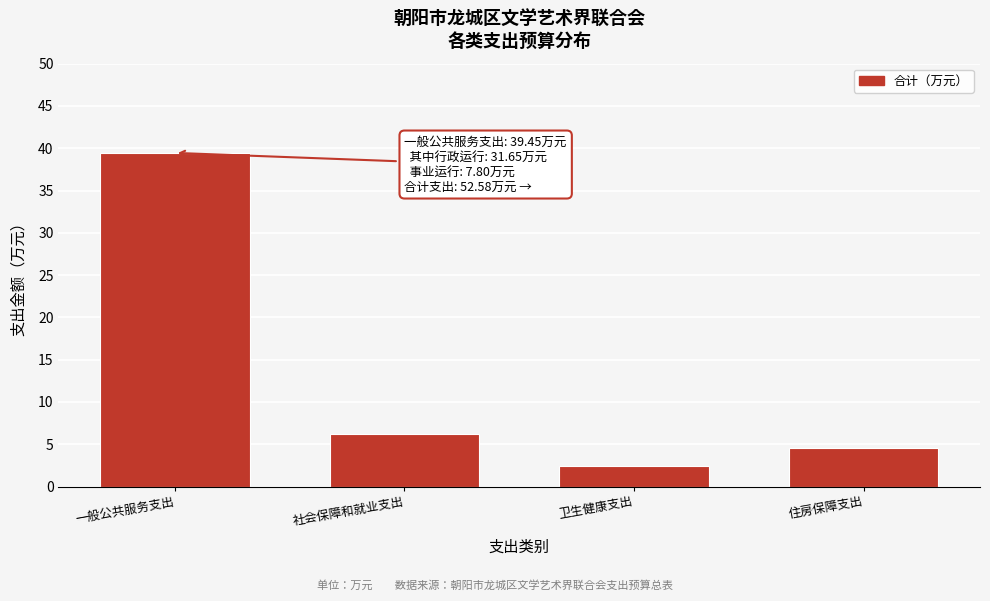

Reading left to right, what are all the values shown in this chart?

一般公共服务支出=39.5	社会保障和就业支出=6.2	卫生健康支出=2.4	住房保障支出=4.5